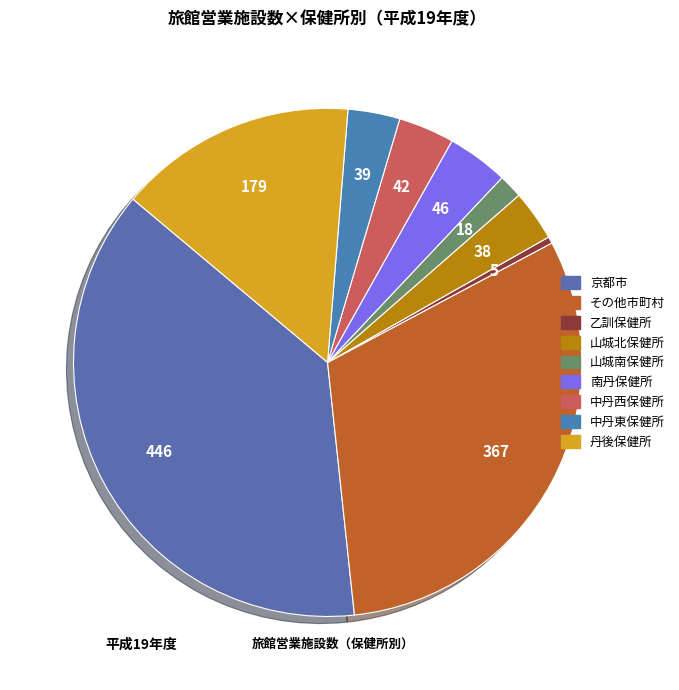

Which category has the biggest portion of the pie?

京都市